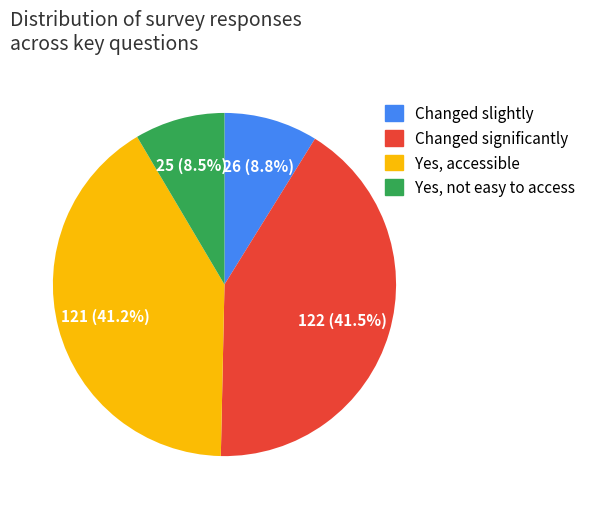

What percentage do Changed slightly and Changed significantly together represent?

50.3%